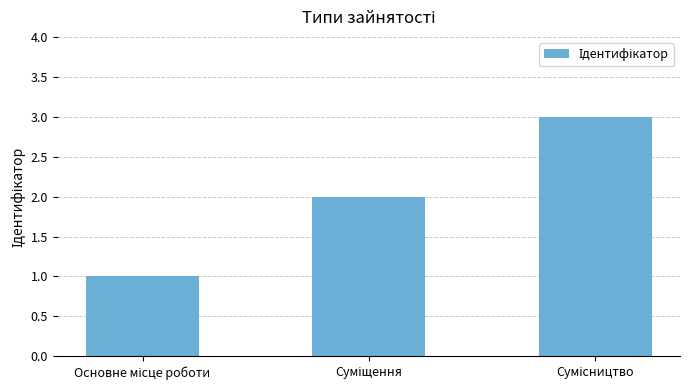

What is the sum of all values?

6